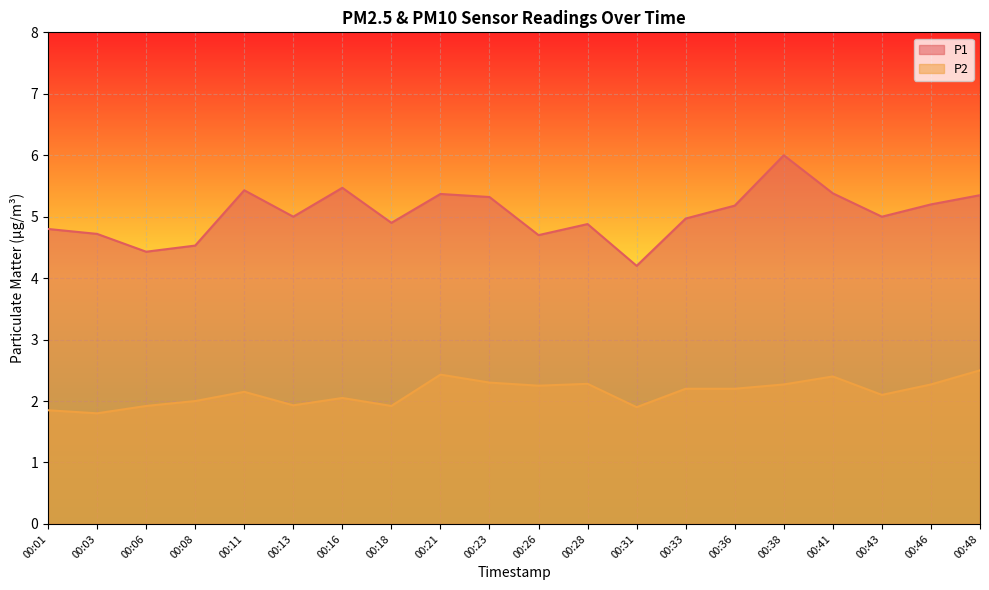

True or false: P2 and P1 intersect in this chart.

False